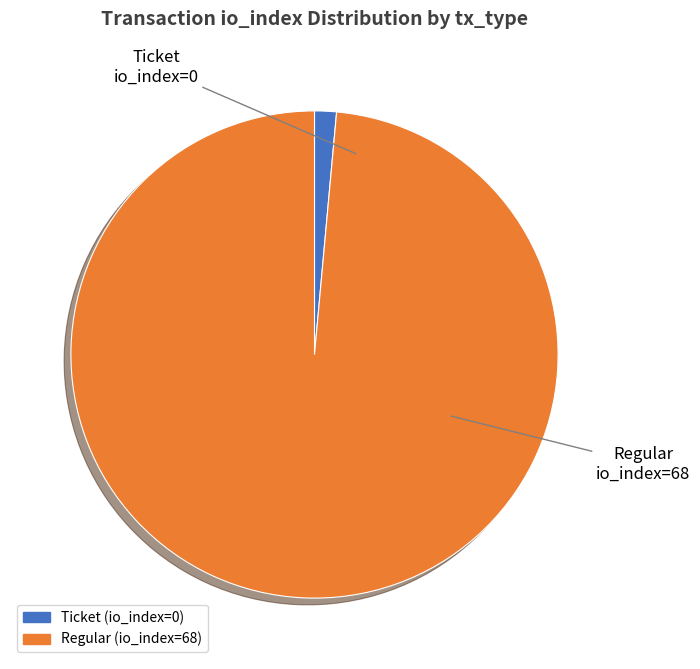

Between Ticket (io_index=0) and Regular (io_index=68), which is larger?

Regular (io_index=68)